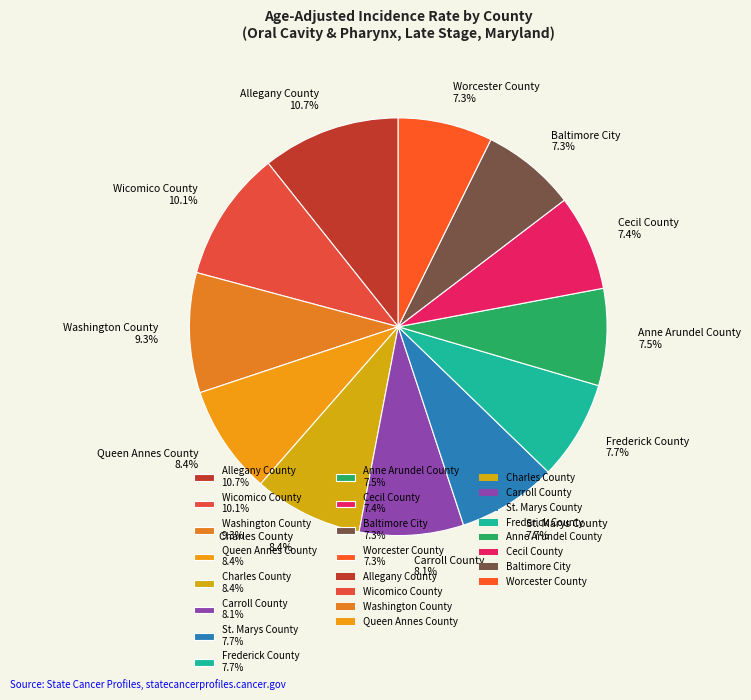

Which category has the biggest portion of the pie?

Allegany County